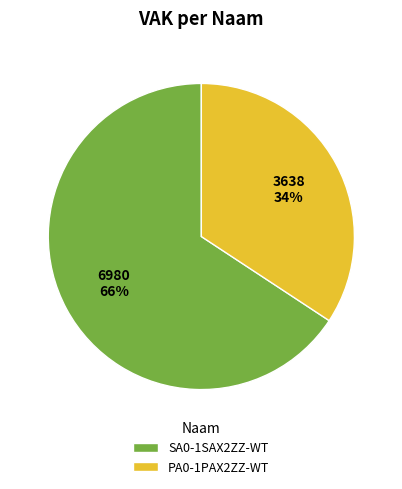

Count the number of slices in the pie.

2